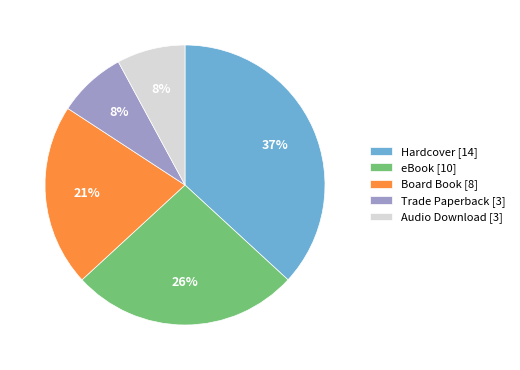

The Hardcover slice represents 52% of the pie. True or false?

False